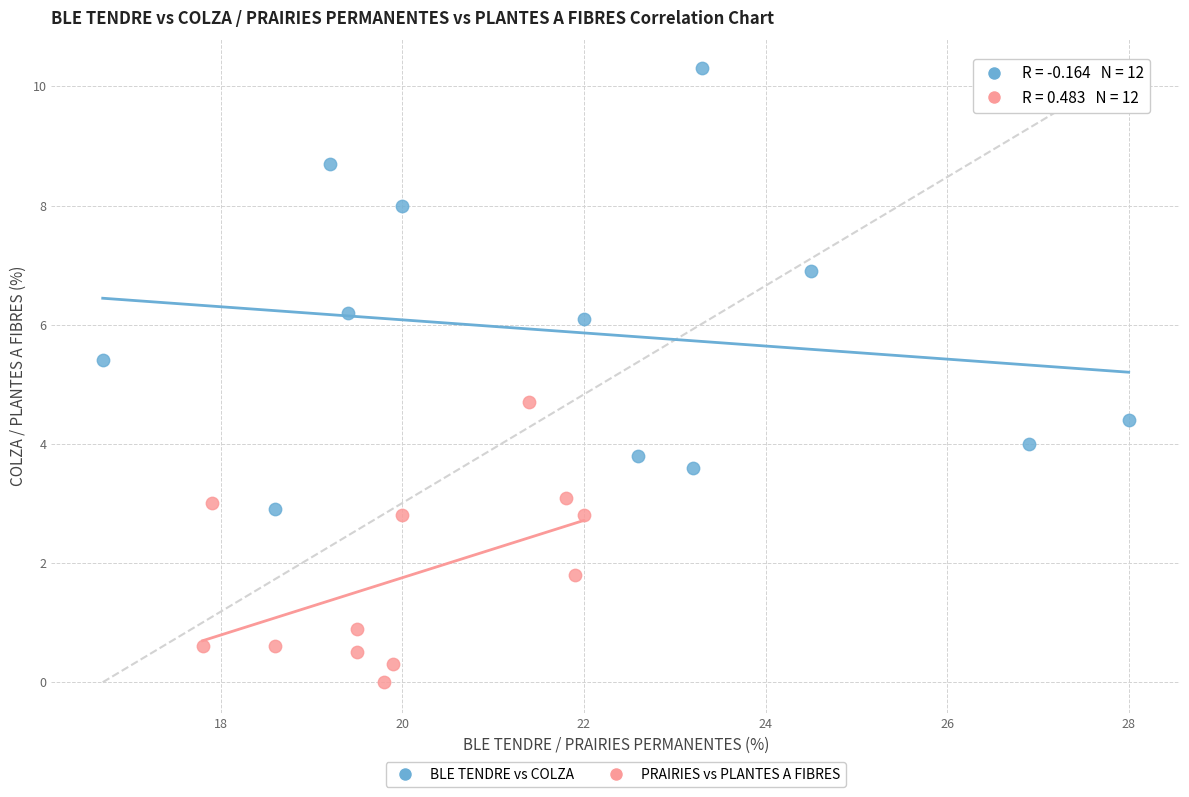

Which series has the widest spread of Y values?

BLE TENDRE vs COLZA